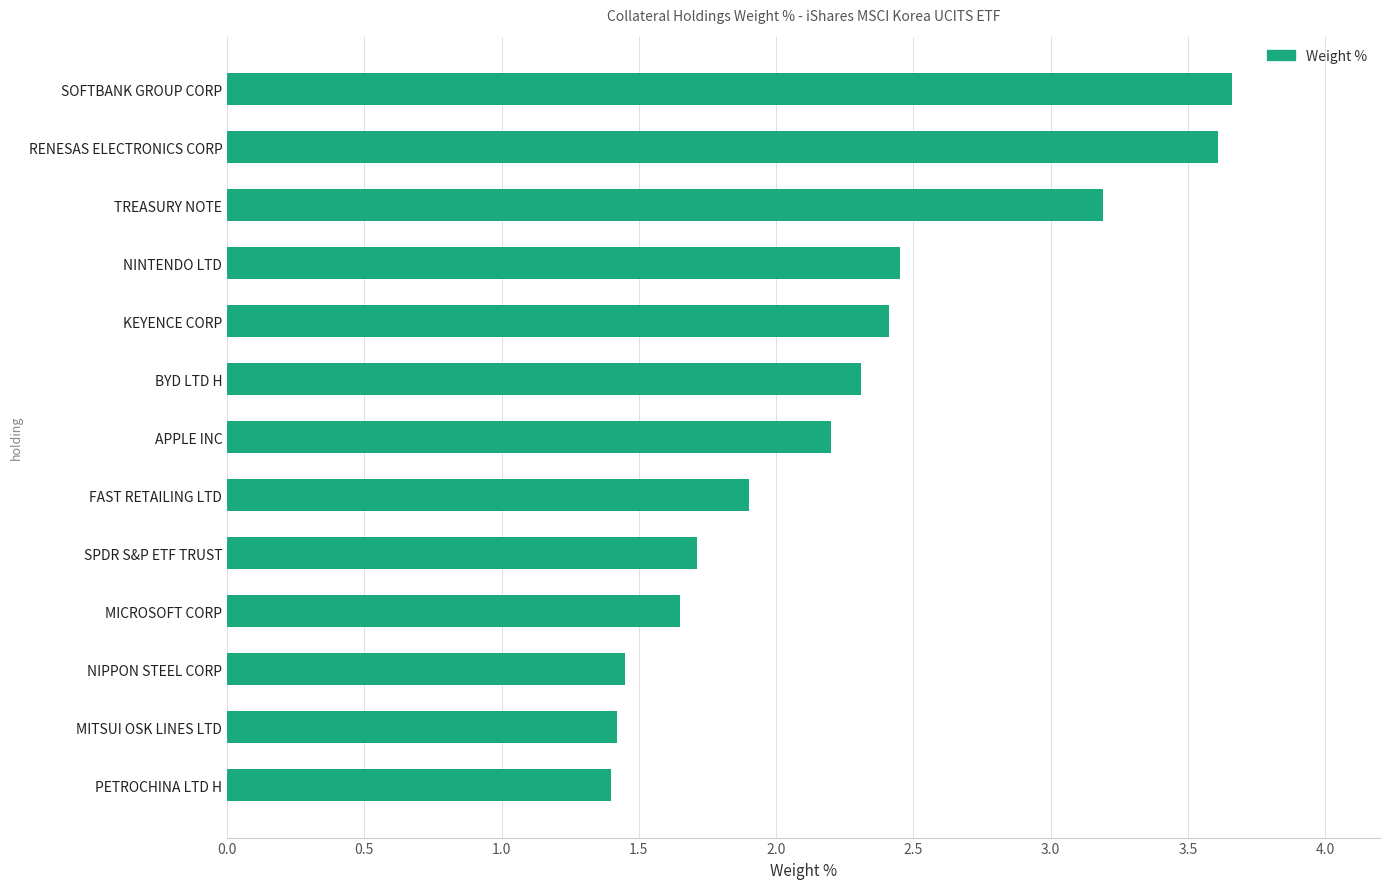

At which label is the value closest to 2?

FAST RETAILING LTD